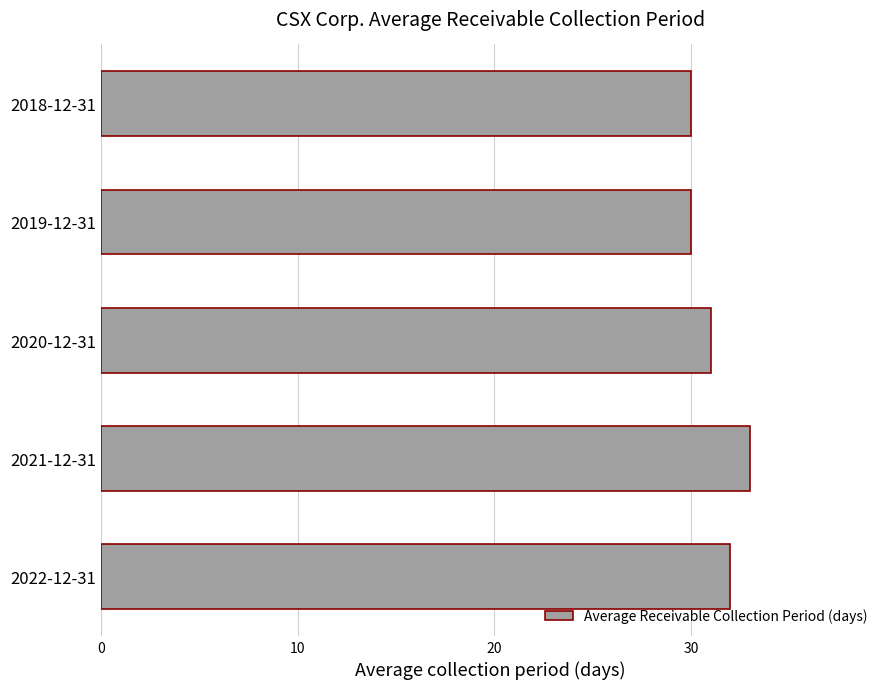

Reading bottom to top, transcribe all the data shown in this chart.

32	33	31	30	30